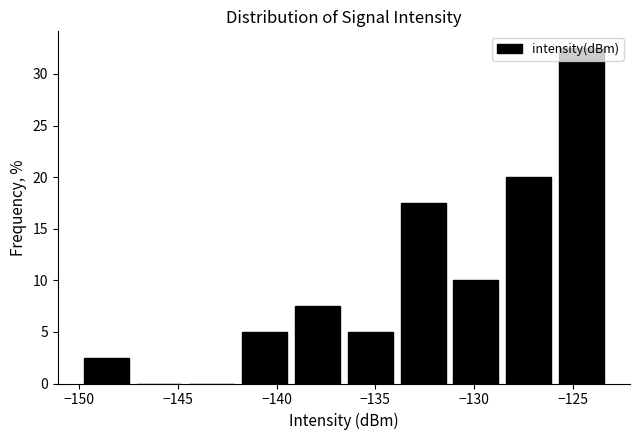

What is the height of the bar covering -128.5 to -126.0 on the x-axis? Neither the bar edges nor the heights are printed on the chart, so give them approximately, as read against the axes.

20.0